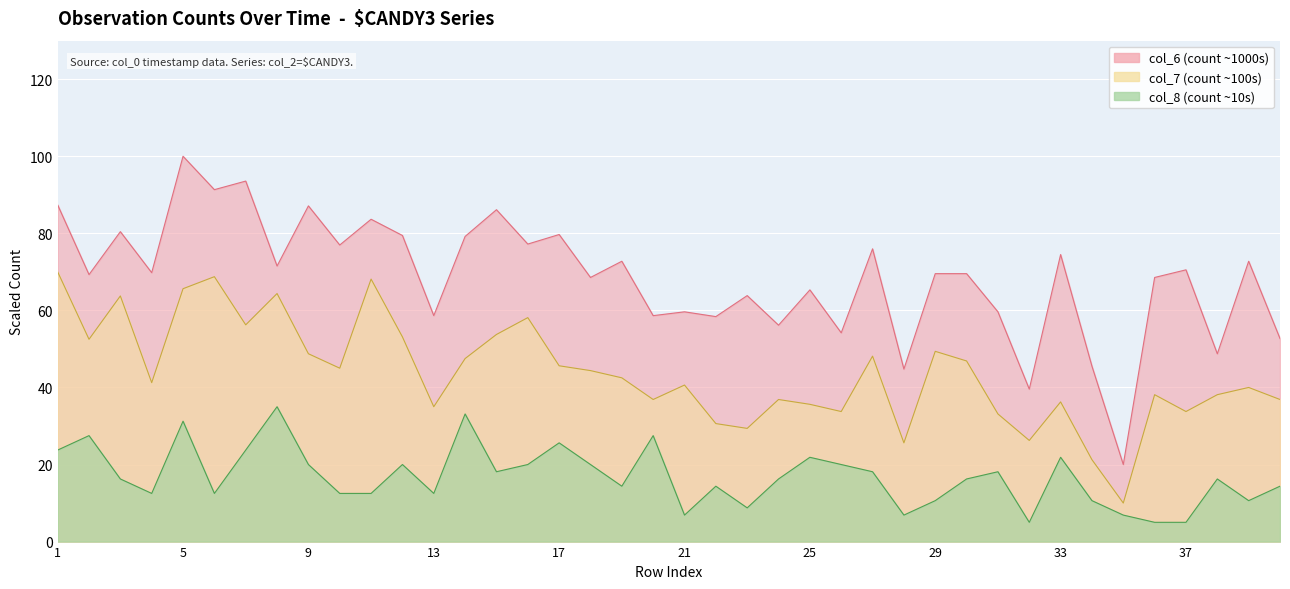

How many lines are shown in the chart?

3